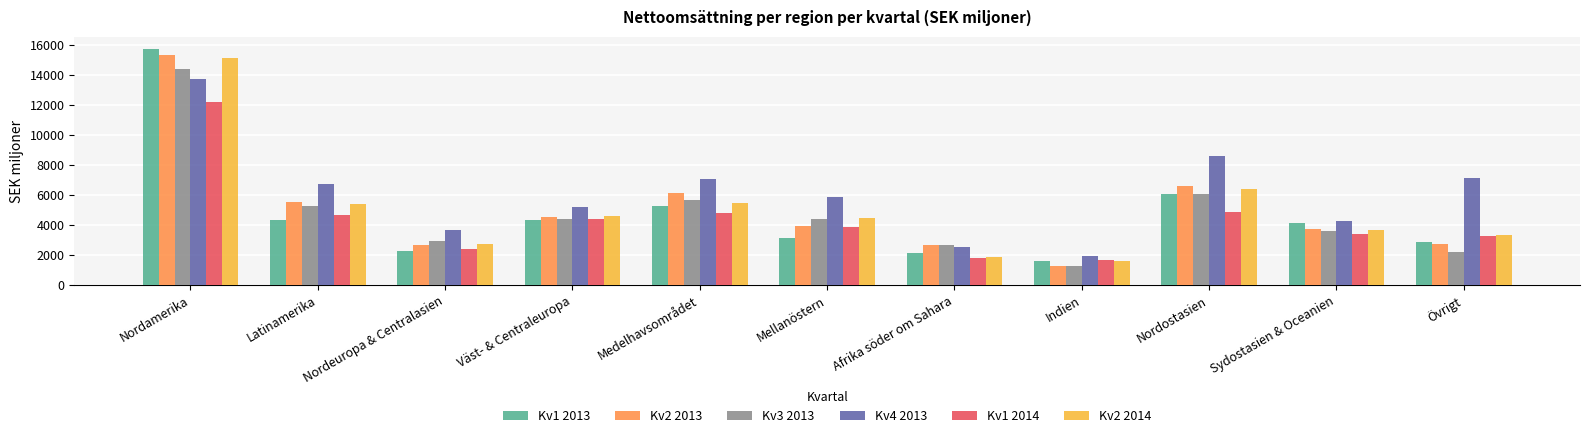

How many categories are shown in the chart?

11